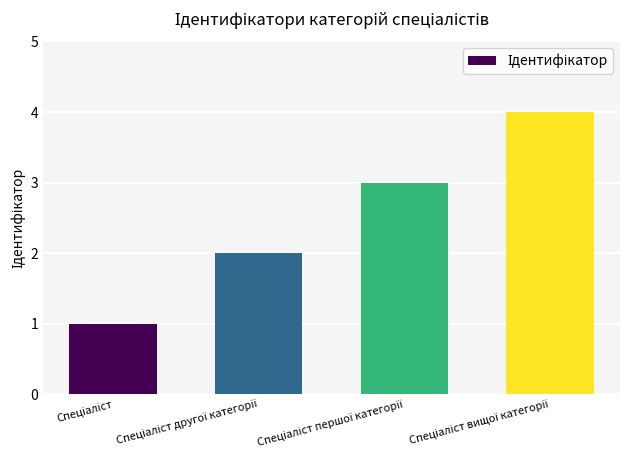

Count the values in the range 2 to 4.

3